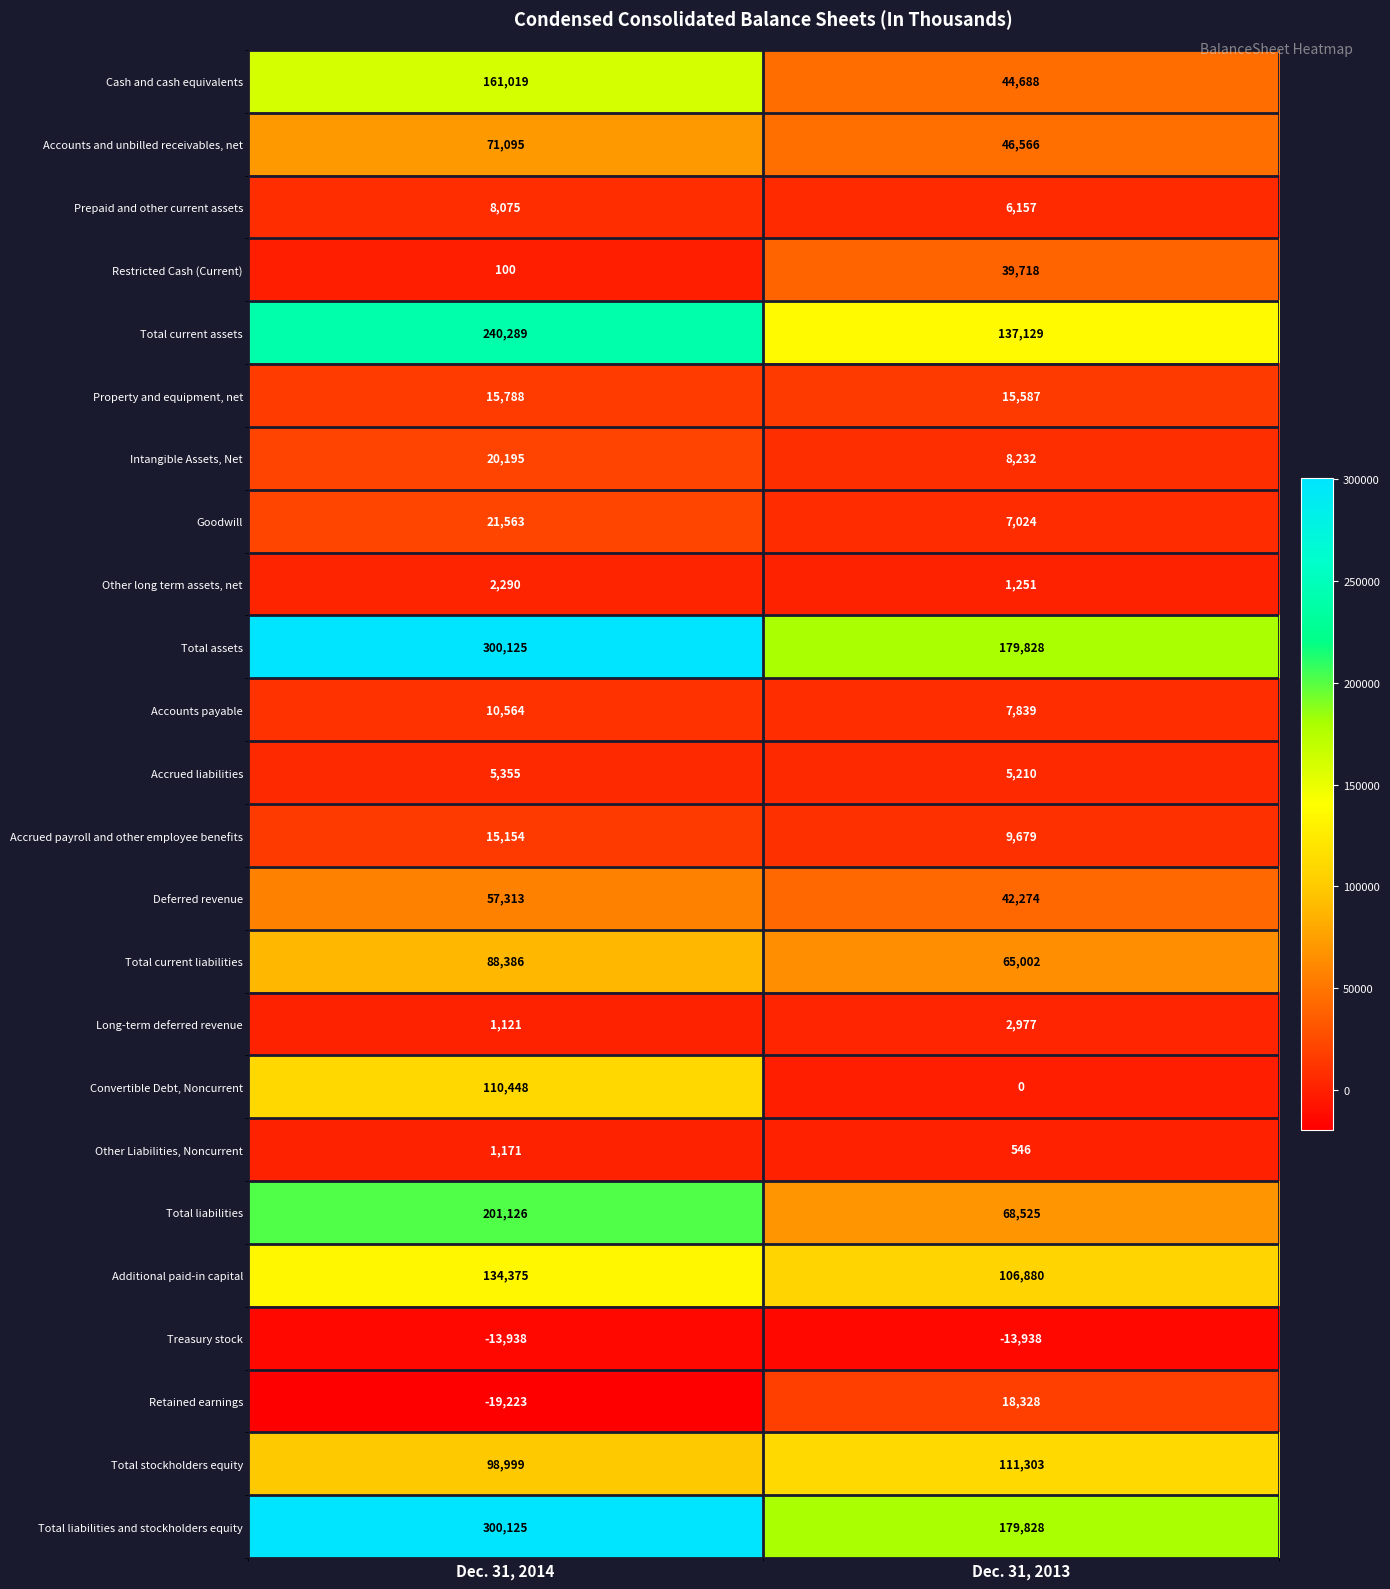

At how many categories does at least one series exceed 117347?

2